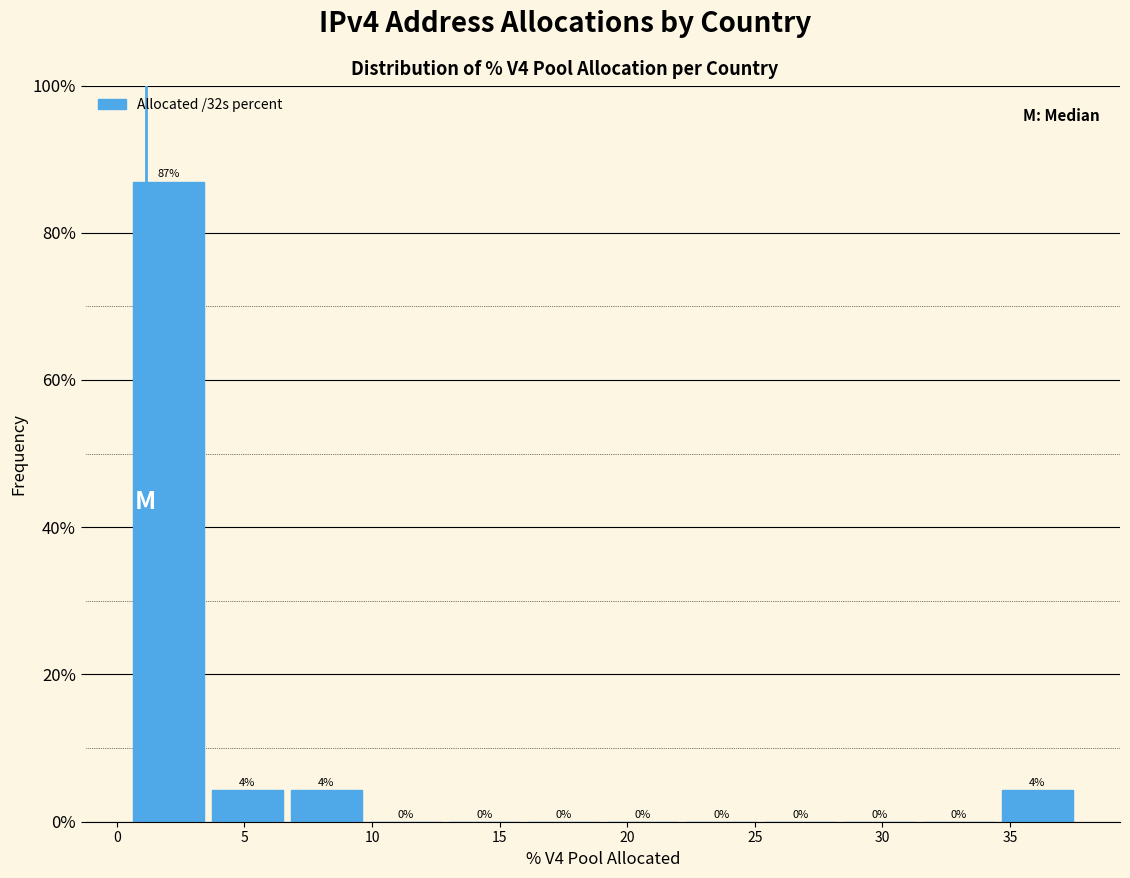

Which range on the x-axis has the tallest bar?

0.5 to 3.5